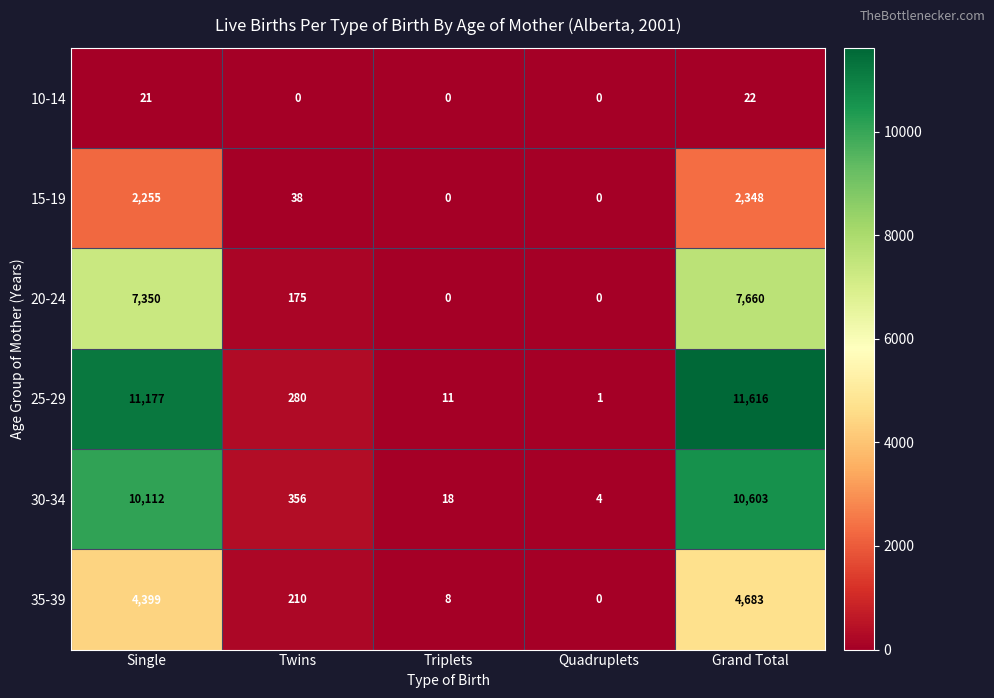

What is the difference between the highest and lowest values at Twins?

356